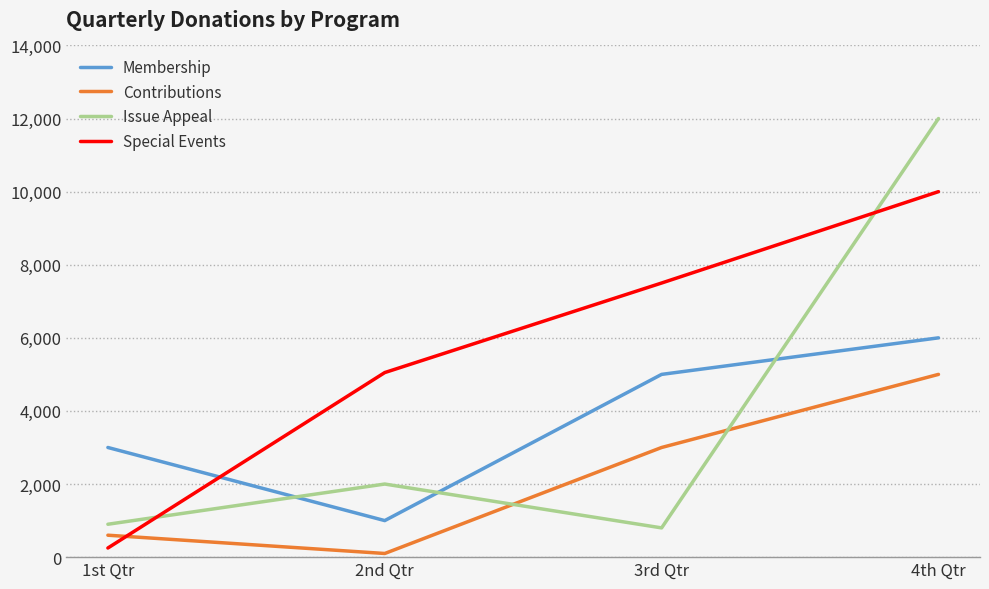

Reading left to right, transcribe all the data shown in this chart.

Membership: 1st Qtr=3000	2nd Qtr=1000	3rd Qtr=5000	4th Qtr=6000
Contributions: 1st Qtr=600	2nd Qtr=100	3rd Qtr=3000	4th Qtr=5000
Issue Appeal: 1st Qtr=900	2nd Qtr=2000	3rd Qtr=800	4th Qtr=12000
Special Events: 1st Qtr=250	2nd Qtr=5050	3rd Qtr=7500	4th Qtr=10000